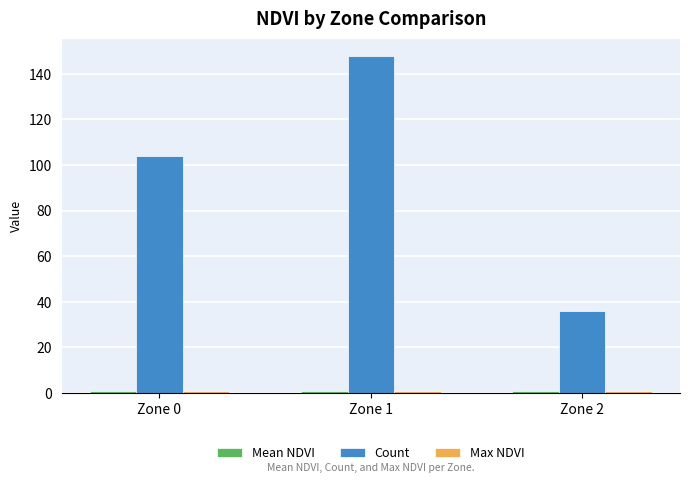

Is it true that Count equals 104.0 at Zone 0?

True